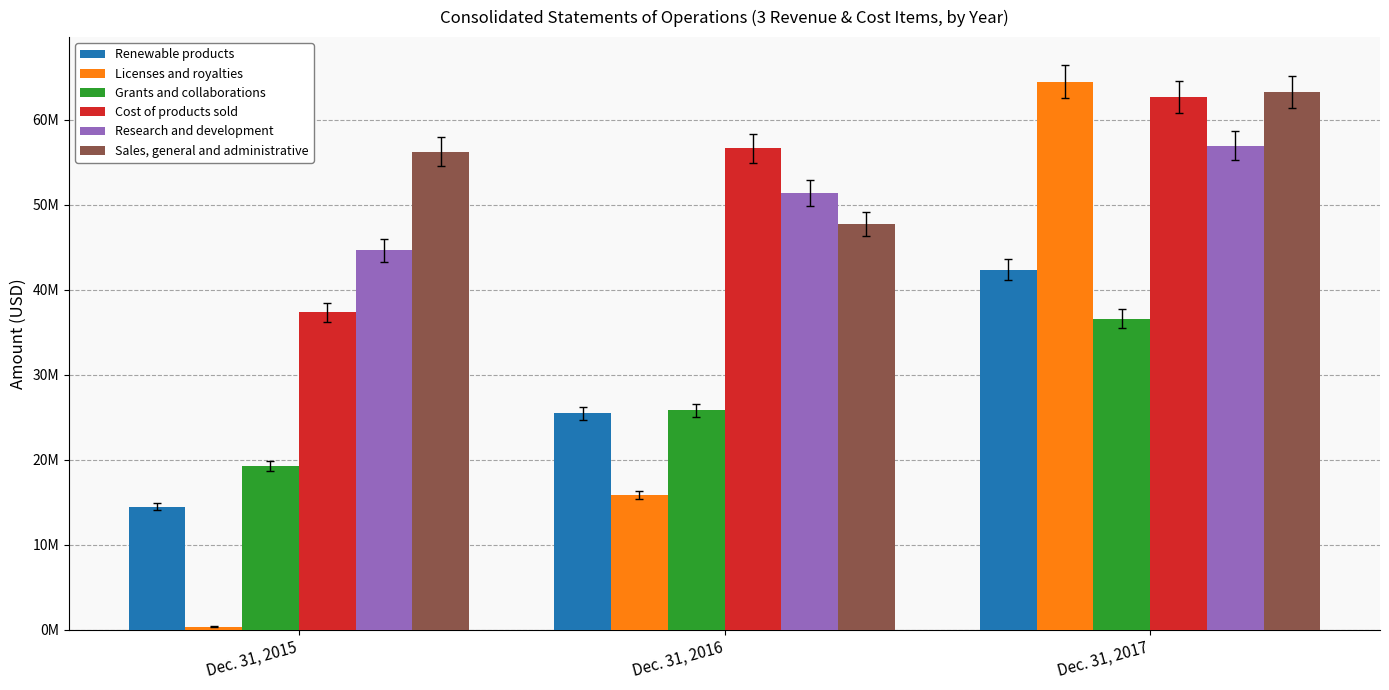

What is the average value of the Renewable products series?

27462000